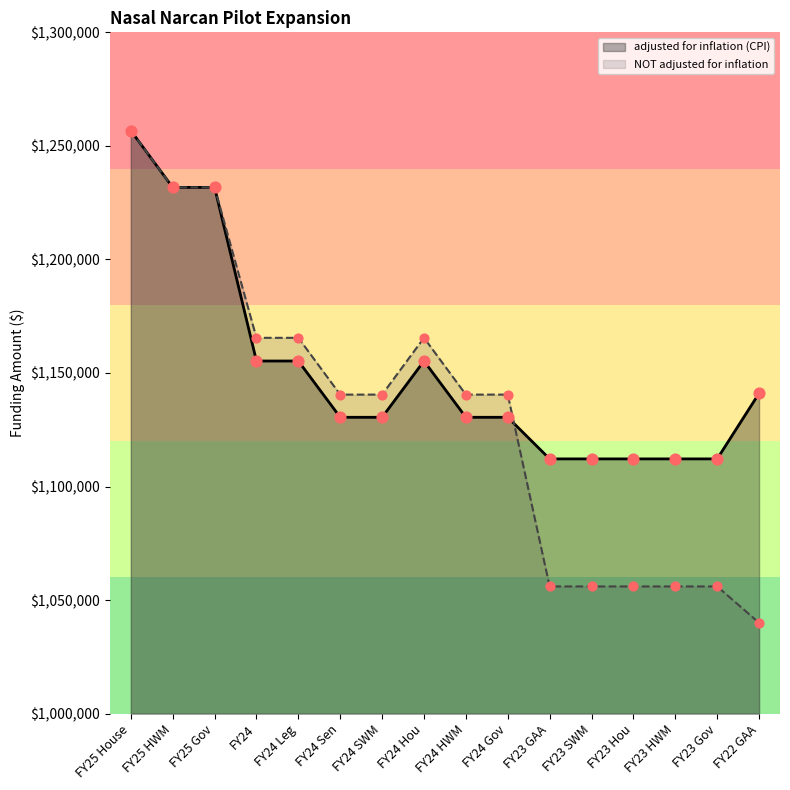

What is the total value across all series at FY24 Gov?

2270966